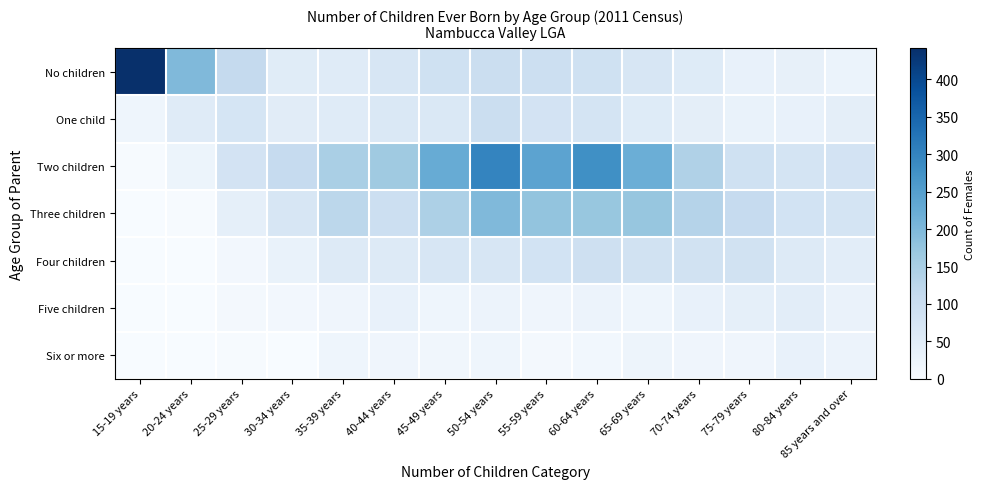

Which series has the largest total across all categories?

Two children